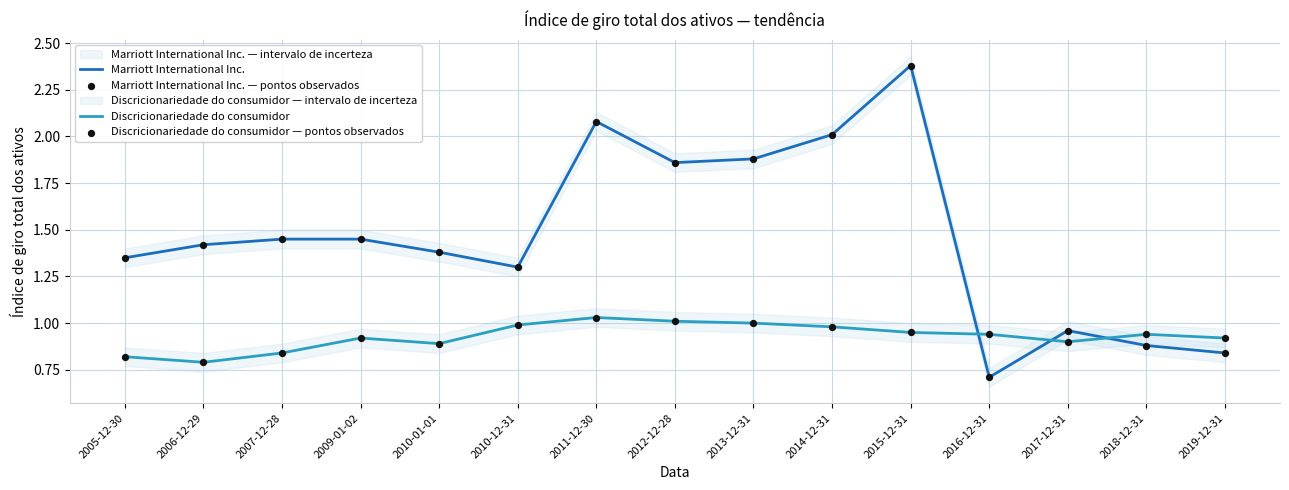

Which series has the largest Y range (max minus min)?

Marriott International Inc.